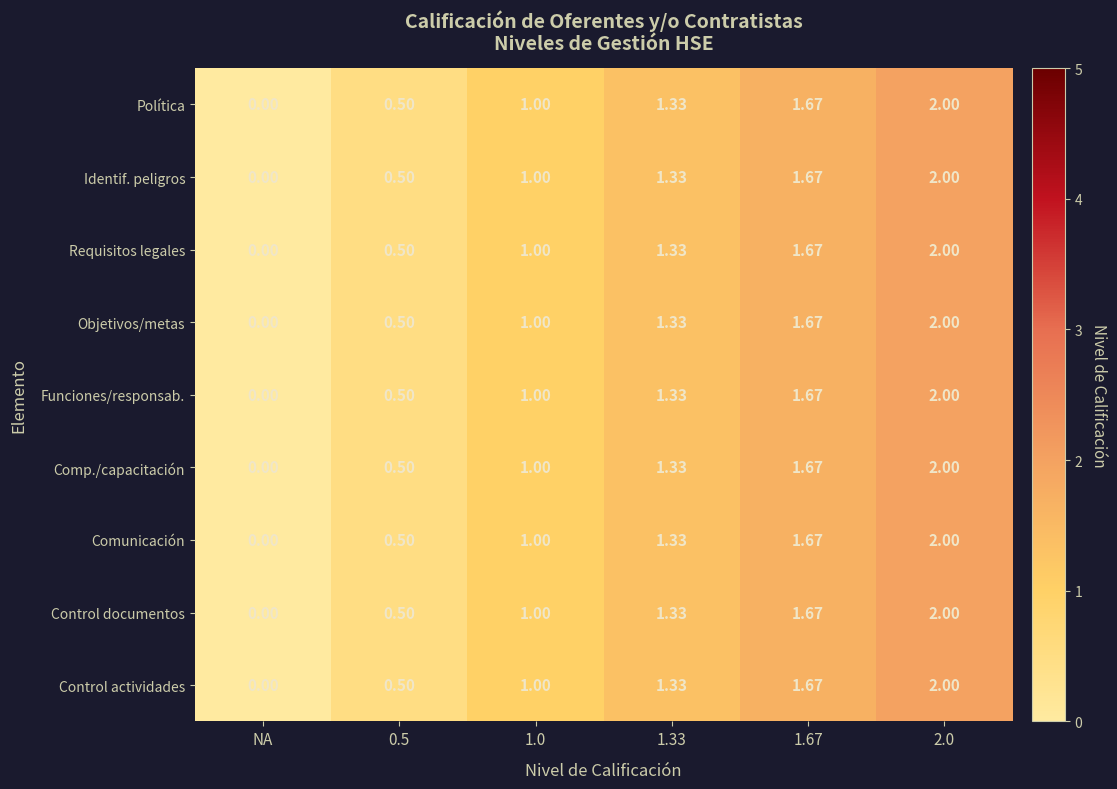

Is the value of Objetivos/metas at 1.0 greater than the value of Requisitos legales at 1.67?

No